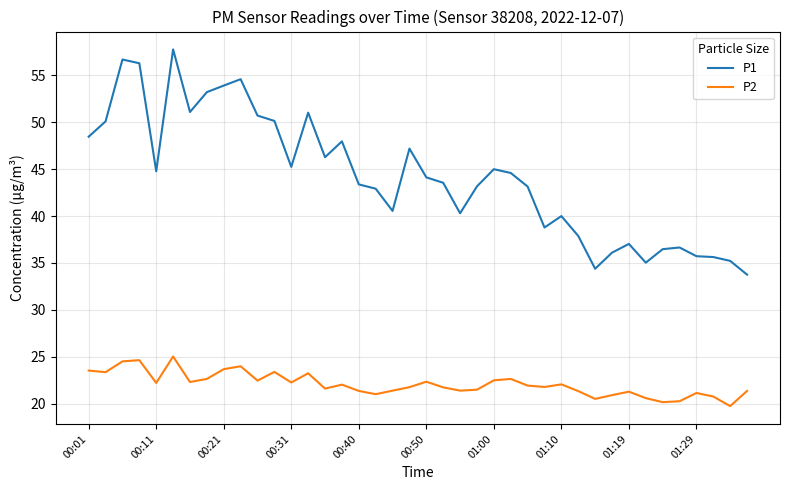

What is the difference between the maximum and minimum values in the P2 series?

5.3